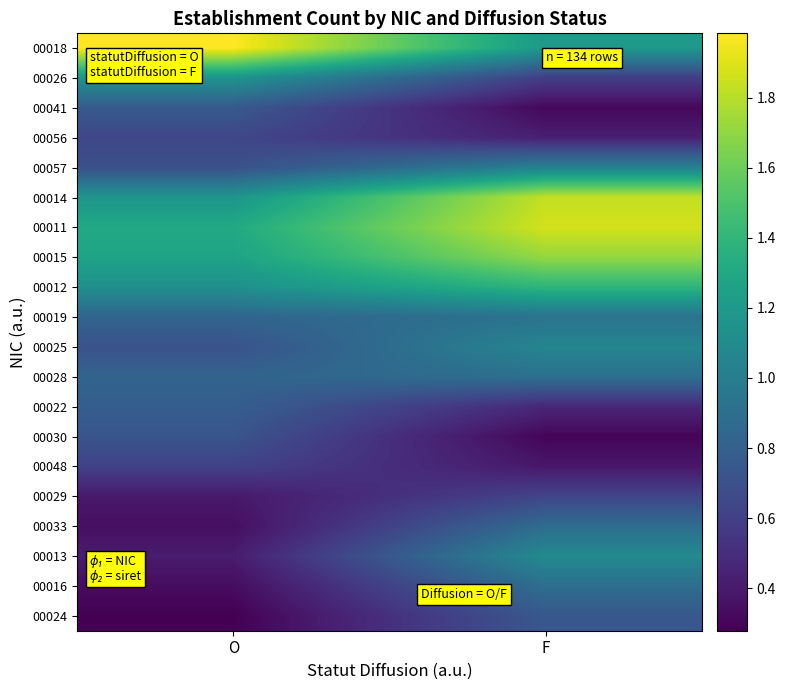

At how many categories does at least one series exceed 0?

2